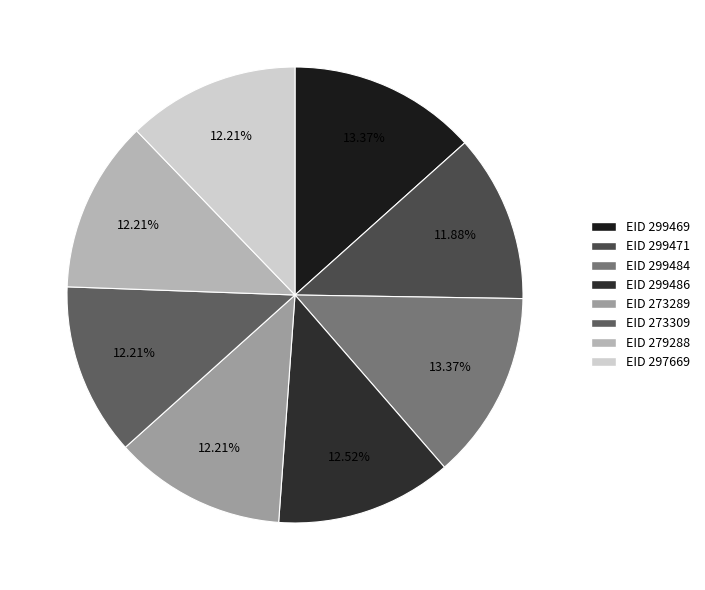

To the nearest percent, what is the average slice percentage?

12%